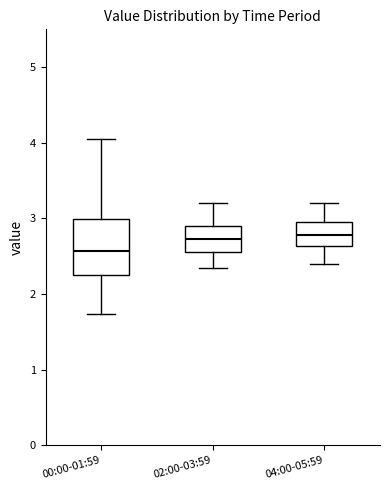

Reading left to right, read every box against the y-axis: the position of its median line, the range the box covers, and the ends of its whiskers. The values are not printed on the chart, so give them approximately, as read against the axis.

00:00-01:59: median 2.6, box 2.3 to 3.0, whiskers 1.7 to 4.1
02:00-03:59: median 2.7, box 2.6 to 2.9, whiskers 2.4 to 3.2
04:00-05:59: median 2.8, box 2.6 to 3.0, whiskers 2.4 to 3.2